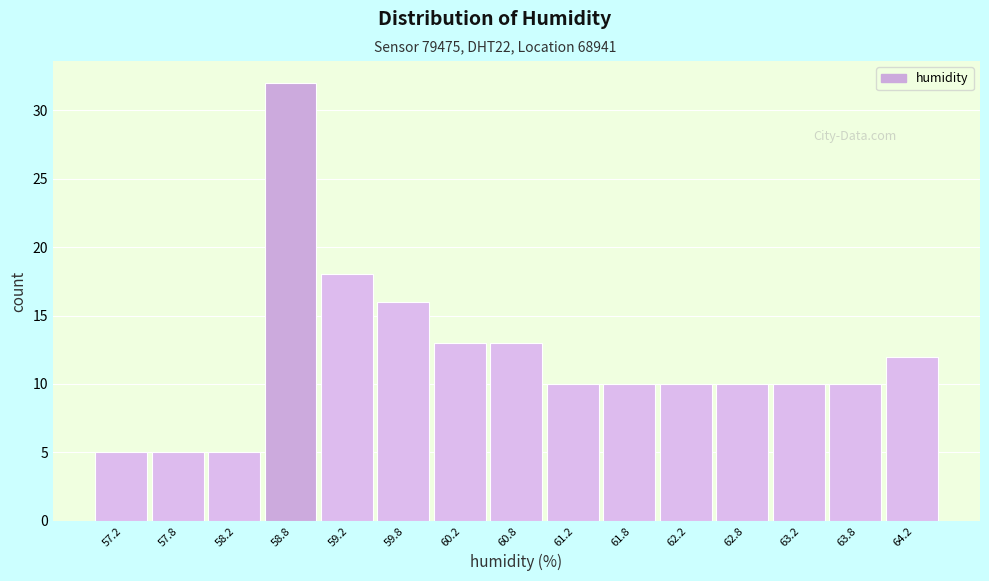

Reading left to right, transcribe this chart: for each bar, give the range it covers on the x-axis and its height. The values are not printed on the chart, so give them approximately, as read against the axis.

57.0 to 57.5: 5
57.5 to 58.0: 5
58.0 to 58.5: 5
58.5 to 59.0: 32
59.0 to 59.5: 18
59.5 to 60.0: 16
60.0 to 60.5: 13
60.5 to 61.0: 13
61.0 to 61.5: 10
61.5 to 62.0: 10
62.0 to 62.5: 10
62.5 to 63.0: 10
63.0 to 63.5: 10
63.5 to 64.0: 10
64.0 to 64.5: 12